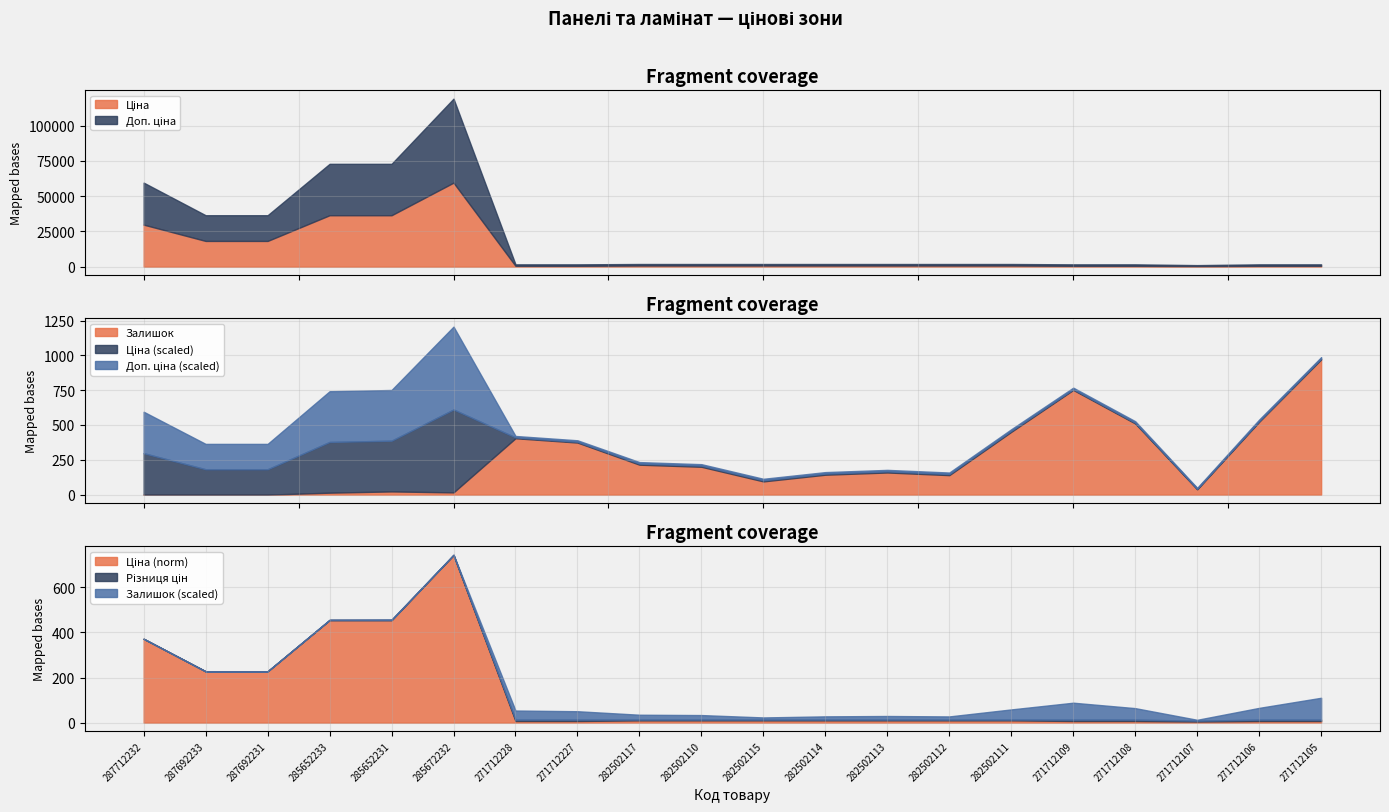

How many values in the Залишок series are below 159?

10